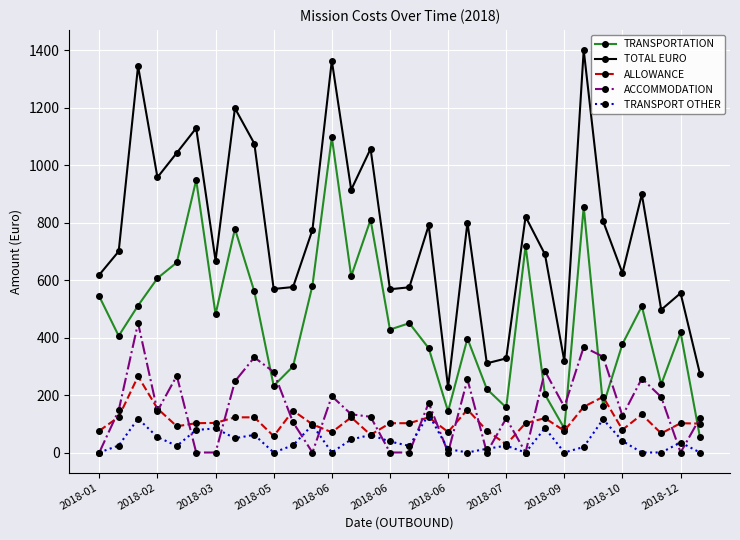

What is the sum of all TRANSPORTATION values?

14905.9